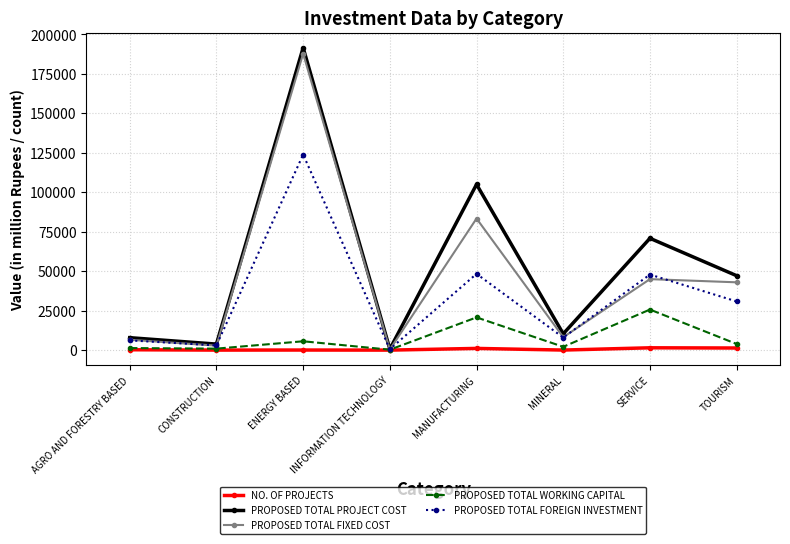

At which label does PROPOSED TOTAL FIXED COST reach its peak?

ENERGY BASED